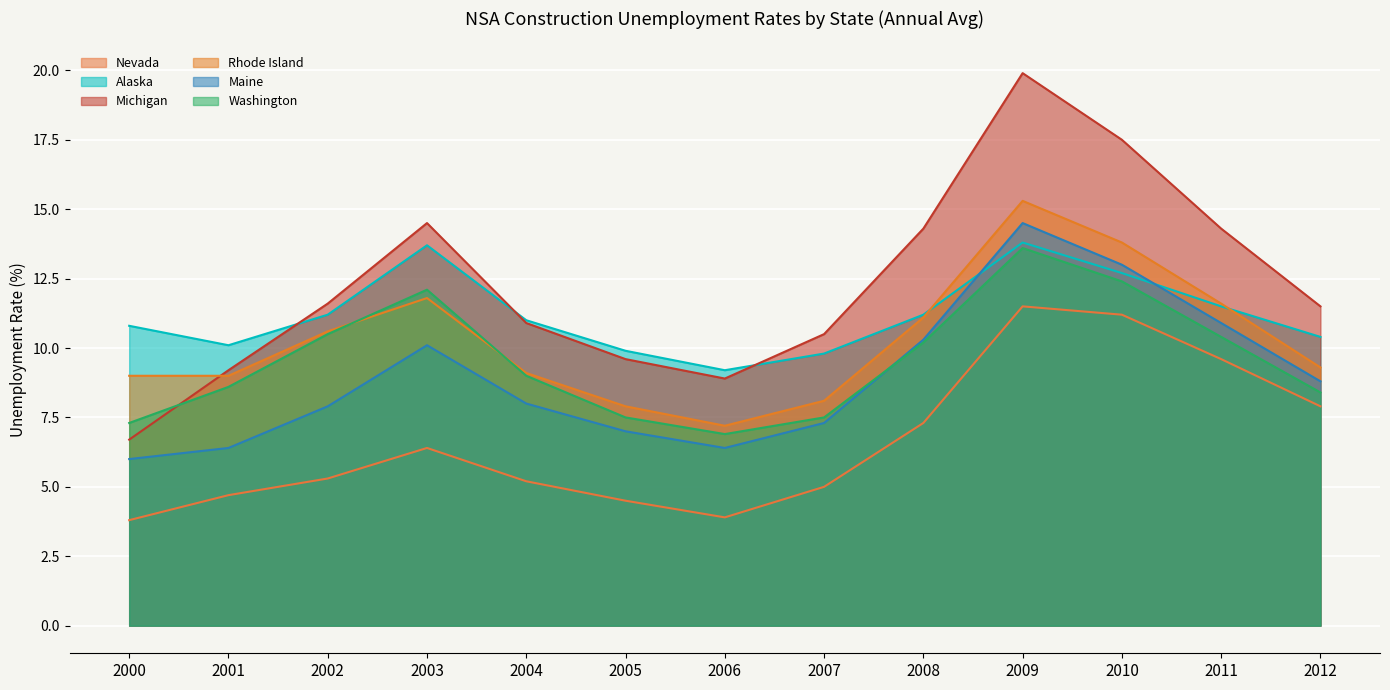

What is the maximum value shown in the chart?

19.9